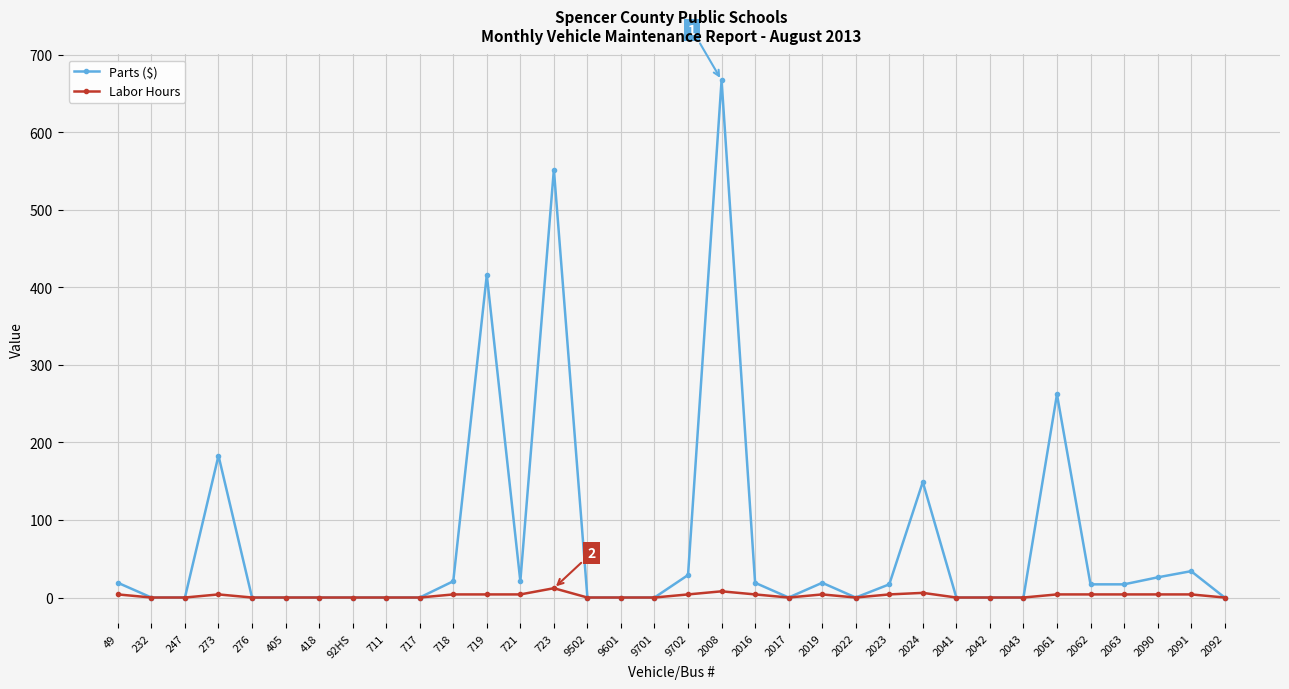

What is the sum of the Labor Hours values at 2061 and 2063?

8